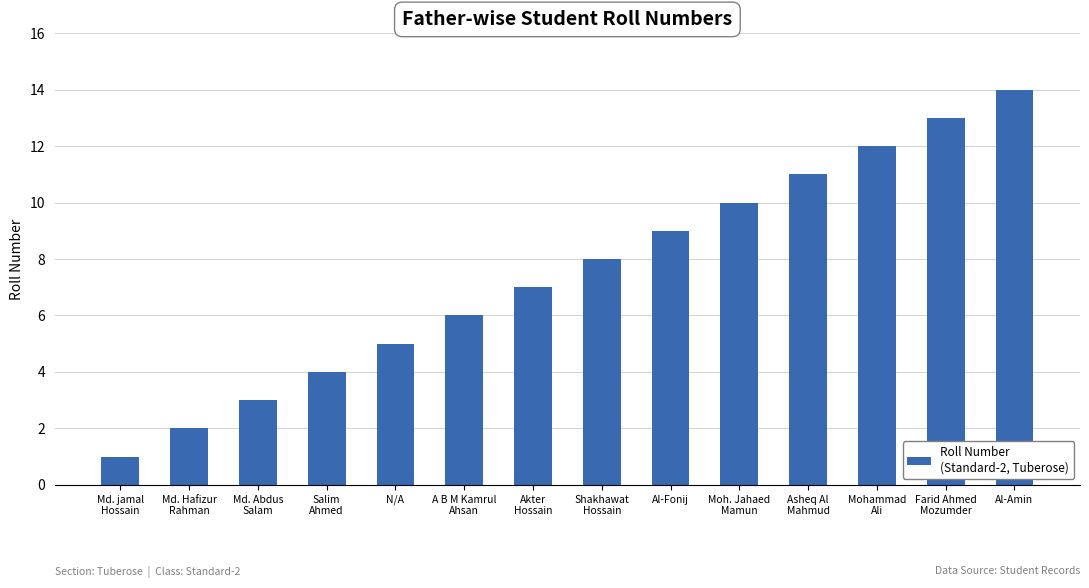

Rank the categories by value from highest to lowest.

Al-Amin, Farid Ahmed
Mozumder, Mohammad
Ali, Asheq Al
Mahmud, Moh. Jahaed
Mamun, Al-Fonij, Shakhawat
Hossain, Akter
Hossain, A B M Kamrul
Ahsan, N/A, Salim
Ahmed, Md. Abdus
Salam, Md. Hafizur
Rahman, Md. jamal
Hossain